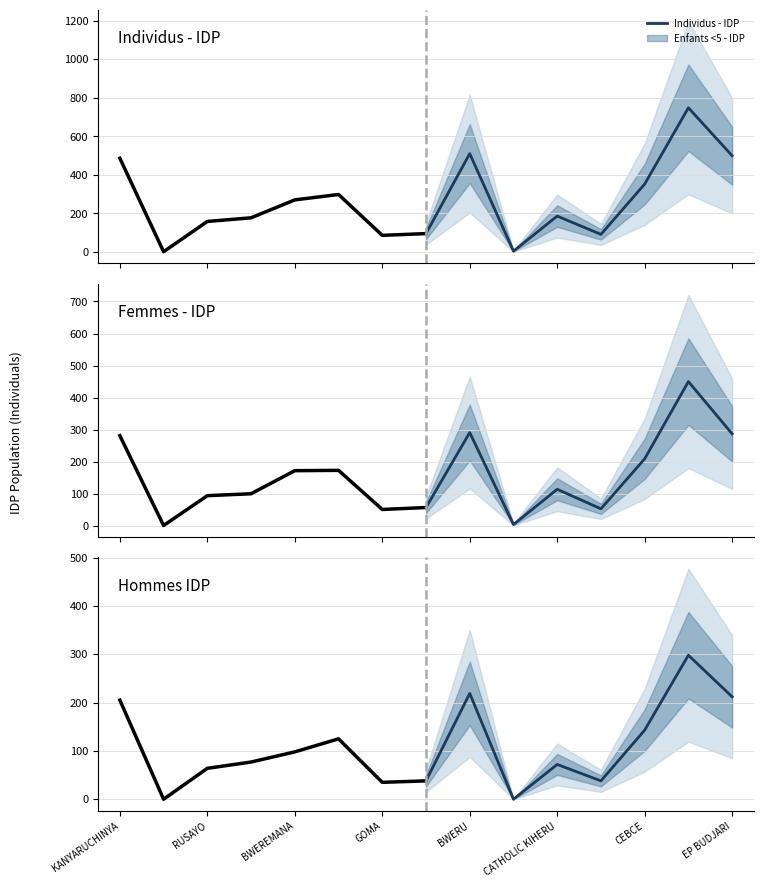

True or false: Hommes IDP and Femmes - IDP cross at least once.

False